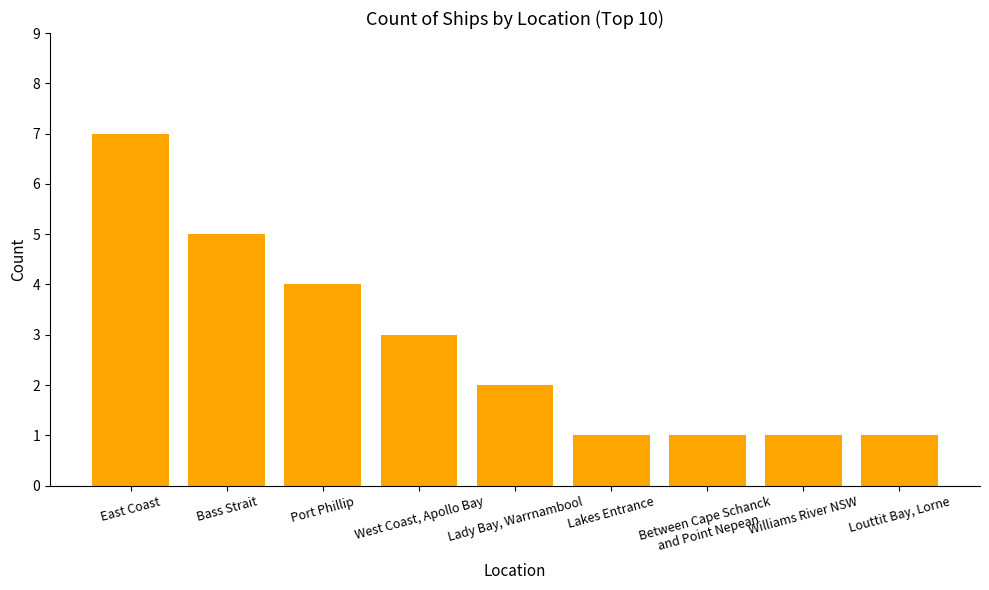

What is the greatest value displayed?

7